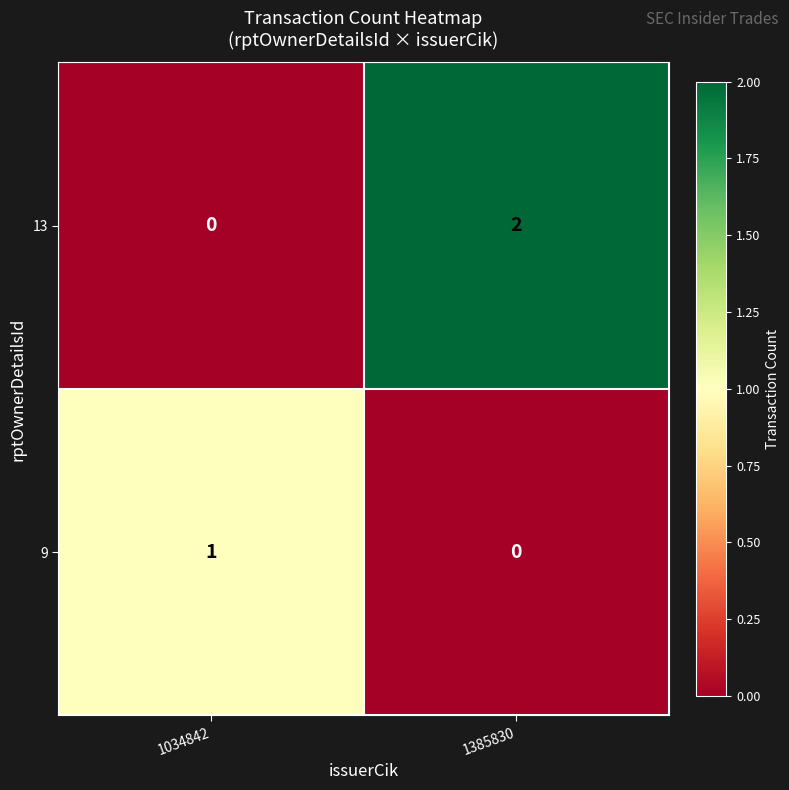

Where is 9 nearest to the value 0?

1385830